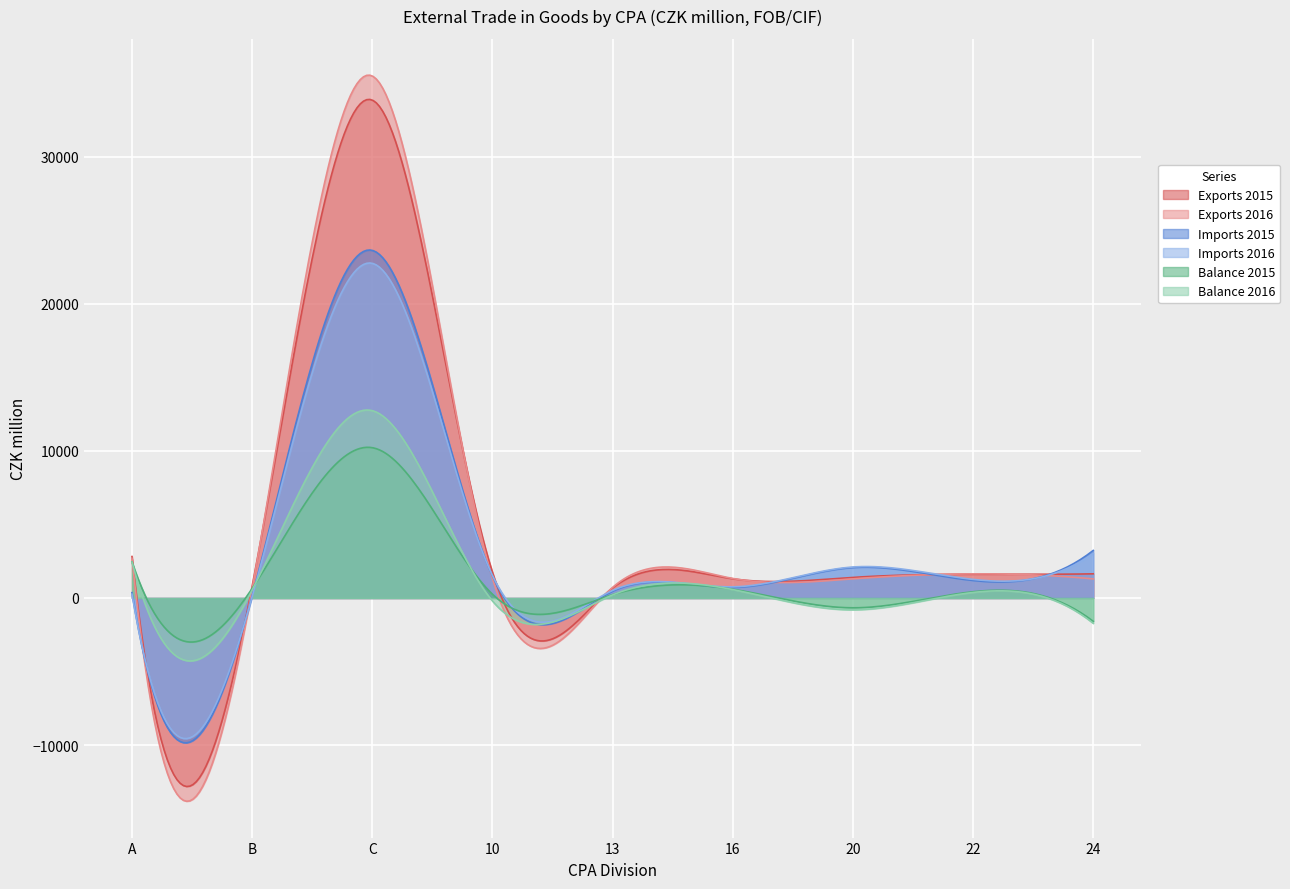

The Exports 2016 series shows 1323 at 10. True or false?

True